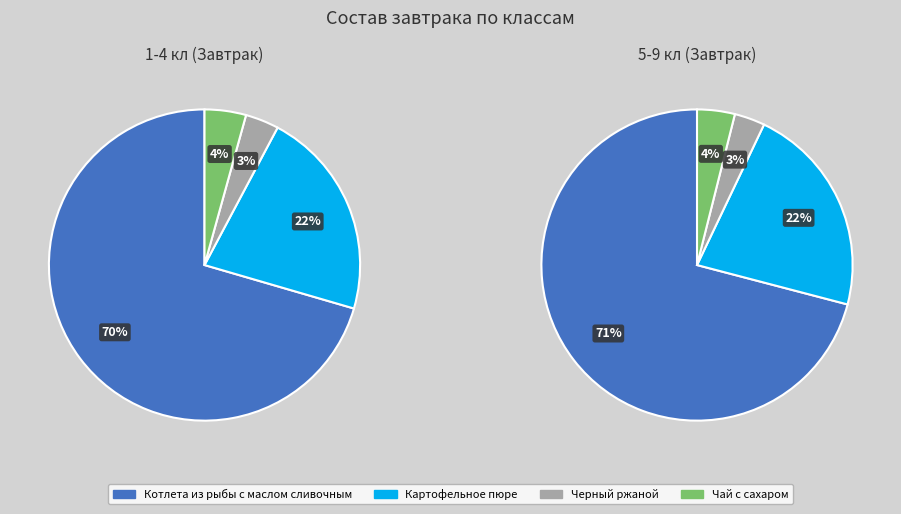

Do Черный ржаной and Котлета из рыбы с маслом сливочным together represent more than half of the pie?

Yes